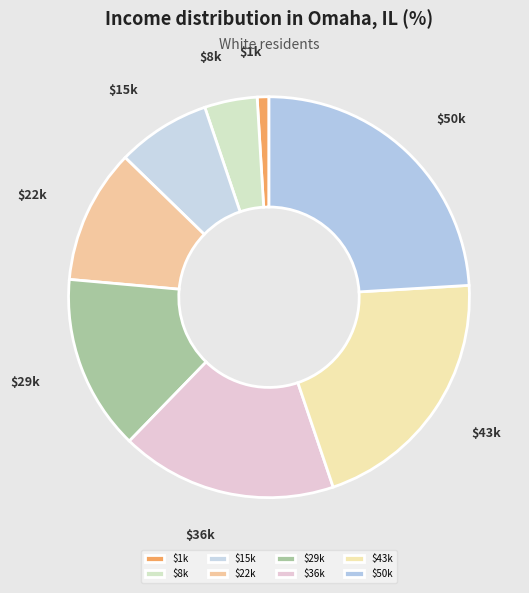

Is there any slice that represents more than half of the pie?

No